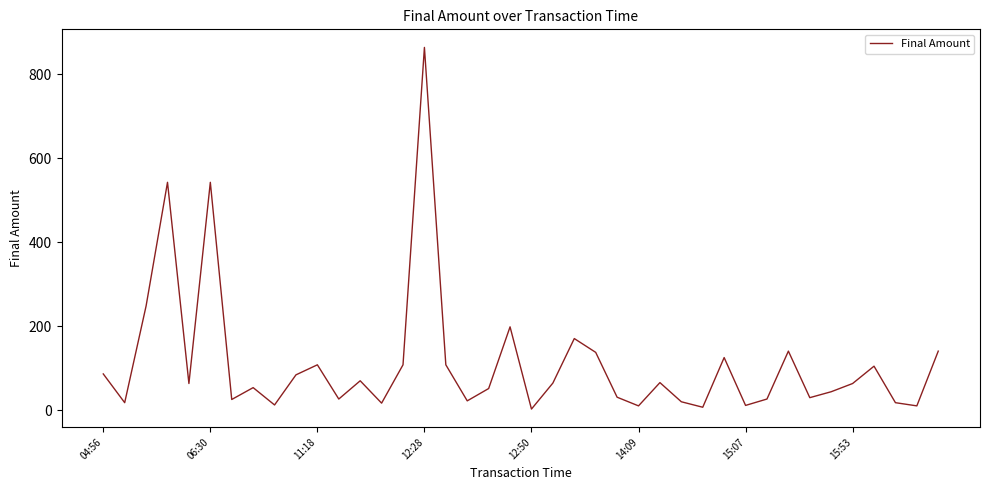

What is the maximum value shown in the chart?

864.3